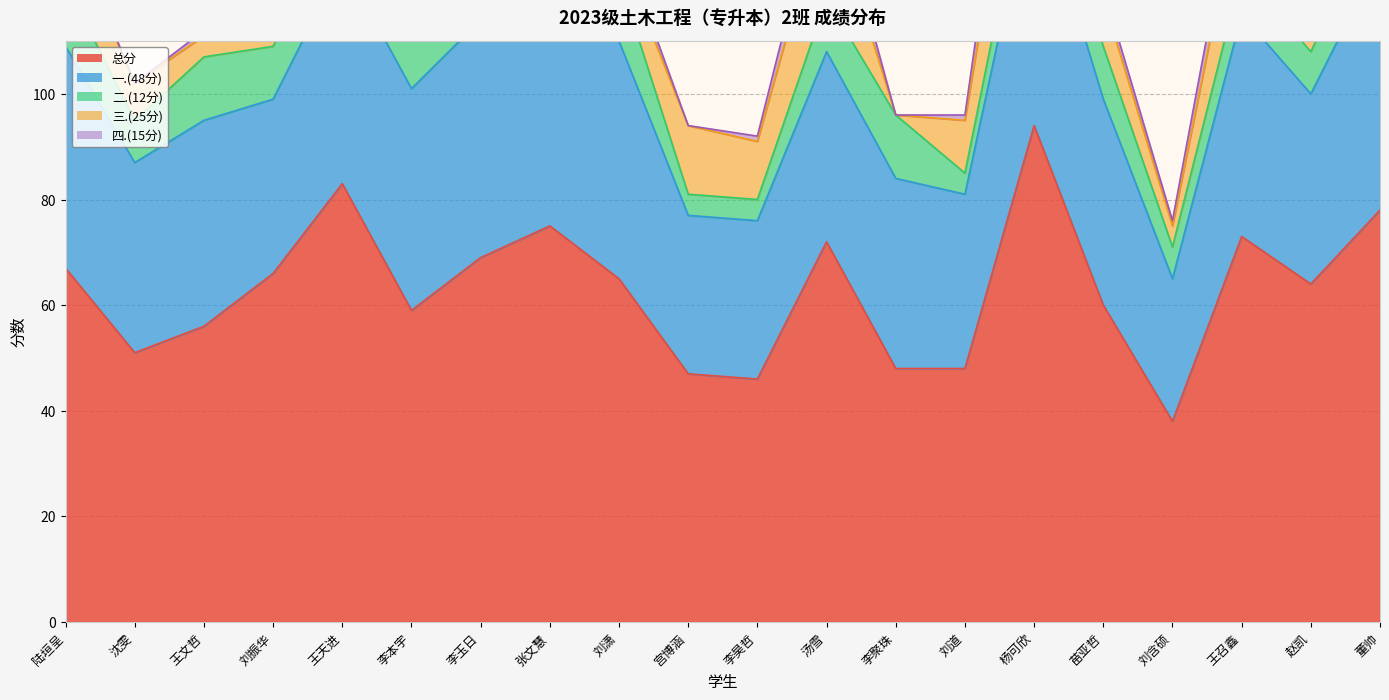

Reading left to right, transcribe all the data shown in this chart.

总分: 陆垣呈=67	沈雯=51	王文哲=56	刘振华=66	王天进=83	李本宇=59	李玉日=69	张文慧=75	刘潇=65	宫博涵=47	李昊哲=46	汤雪=72	李聚珠=48	刘道=48	杨可欣=94	苗亚哲=60	刘含硕=38	王召鑫=73	赵凯=64	董帅=78
一.(48分): 陆垣呈=42	沈雯=36	王文哲=39	刘振华=33	王天进=42	李本宇=42	李玉日=45	张文慧=48	刘潇=45	宫博涵=30	李昊哲=30	汤雪=36	李聚珠=36	刘道=33	杨可欣=48	苗亚哲=39	刘含硕=27	王召鑫=42	赵凯=36	董帅=48
二.(12分): 陆垣呈=12	沈雯=8	王文哲=12	刘振华=10	王天进=12	李本宇=12	李玉日=12	张文慧=12	刘潇=12	宫博涵=4	李昊哲=4	汤雪=10	李聚珠=12	刘道=4	杨可欣=8	苗亚哲=10	刘含硕=6	王召鑫=8	赵凯=8	董帅=10
三.(25分): 陆垣呈=12	沈雯=7	王文哲=4	刘振华=13	王天进=21	李本宇=3	李玉日=8	张文慧=10	刘潇=5	宫博涵=13	李昊哲=11	汤雪=20	李聚珠=0	刘道=10	杨可欣=24	苗亚哲=9	刘含硕=4	王召鑫=17	赵凯=16	董帅=15
四.(15分): 陆垣呈=1	沈雯=0	王文哲=1	刘振华=10	王天进=8	李本宇=2	李玉日=4	张文慧=5	刘潇=3	宫博涵=0	李昊哲=1	汤雪=6	李聚珠=0	刘道=1	杨可欣=14	苗亚哲=2	刘含硕=1	王召鑫=6	赵凯=4	董帅=5